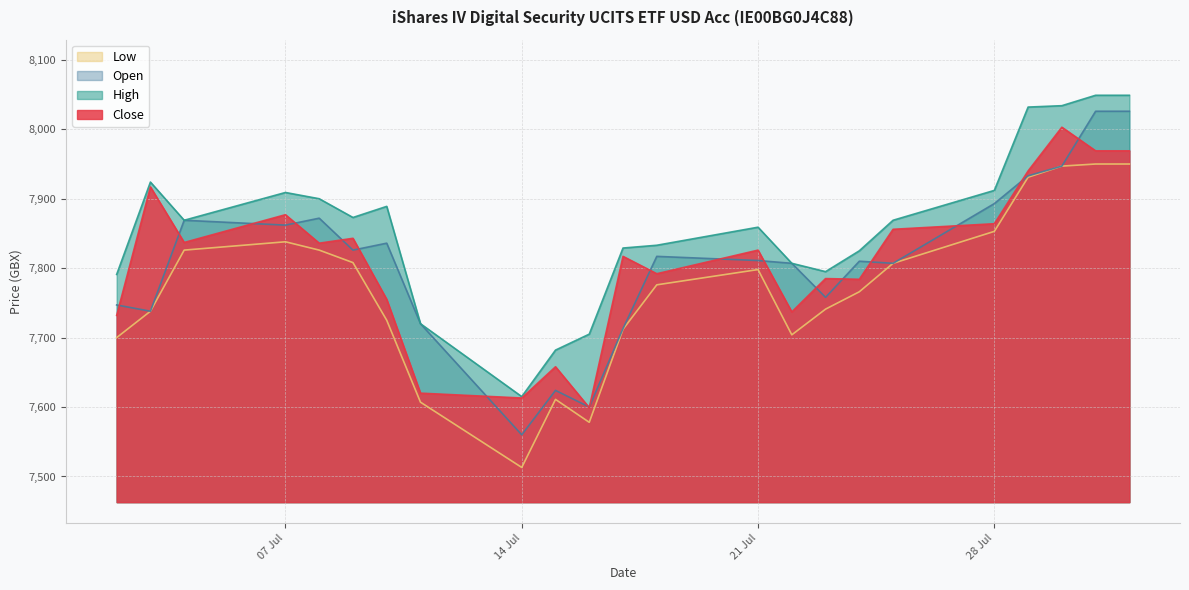

What is the difference between the maximum and second lowest values in the Open series?

426